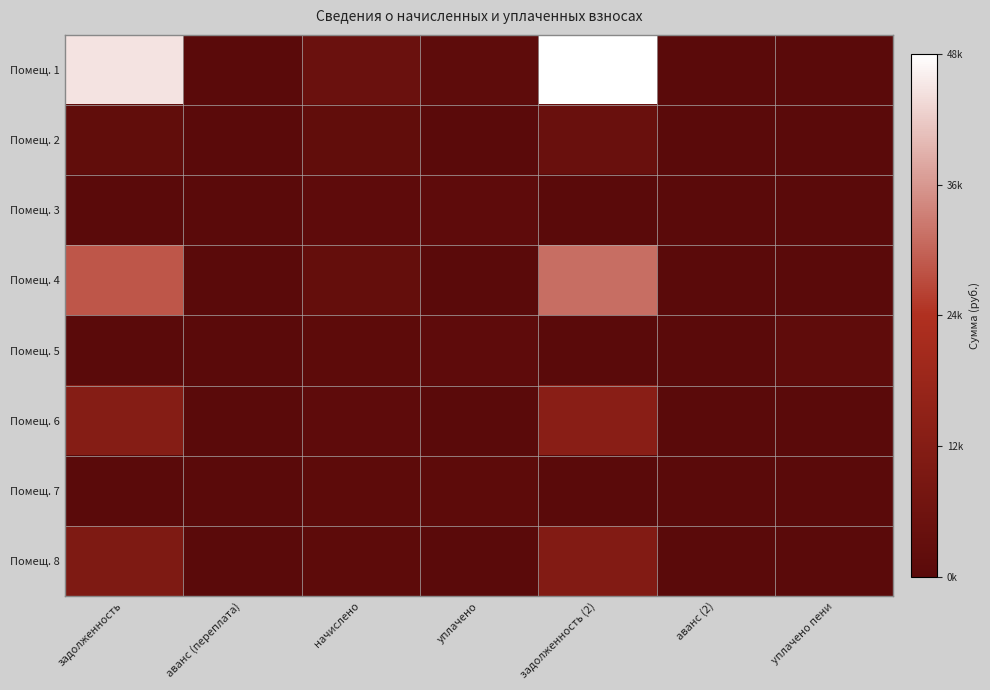

Which category has the lowest value across all series?

аванс (переплата)